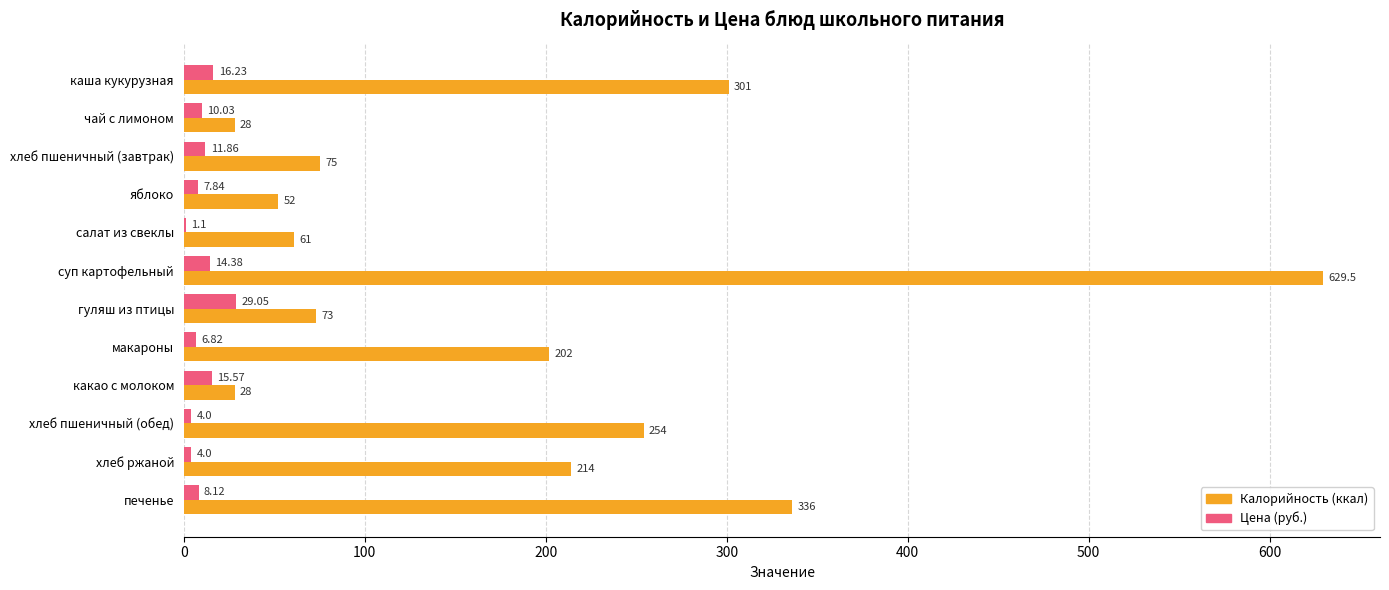

Between хлеб пшеничный (завтрак) and какао с молоком, which series saw the biggest shift?

Калорийность (ккал)